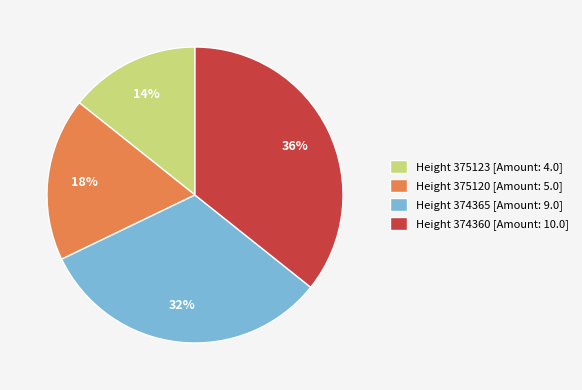

To the nearest percent, what is the average slice percentage?

25%